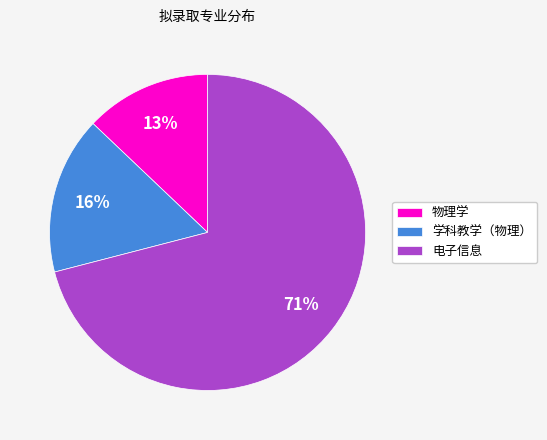

Is there any slice that represents more than half of the pie?

Yes